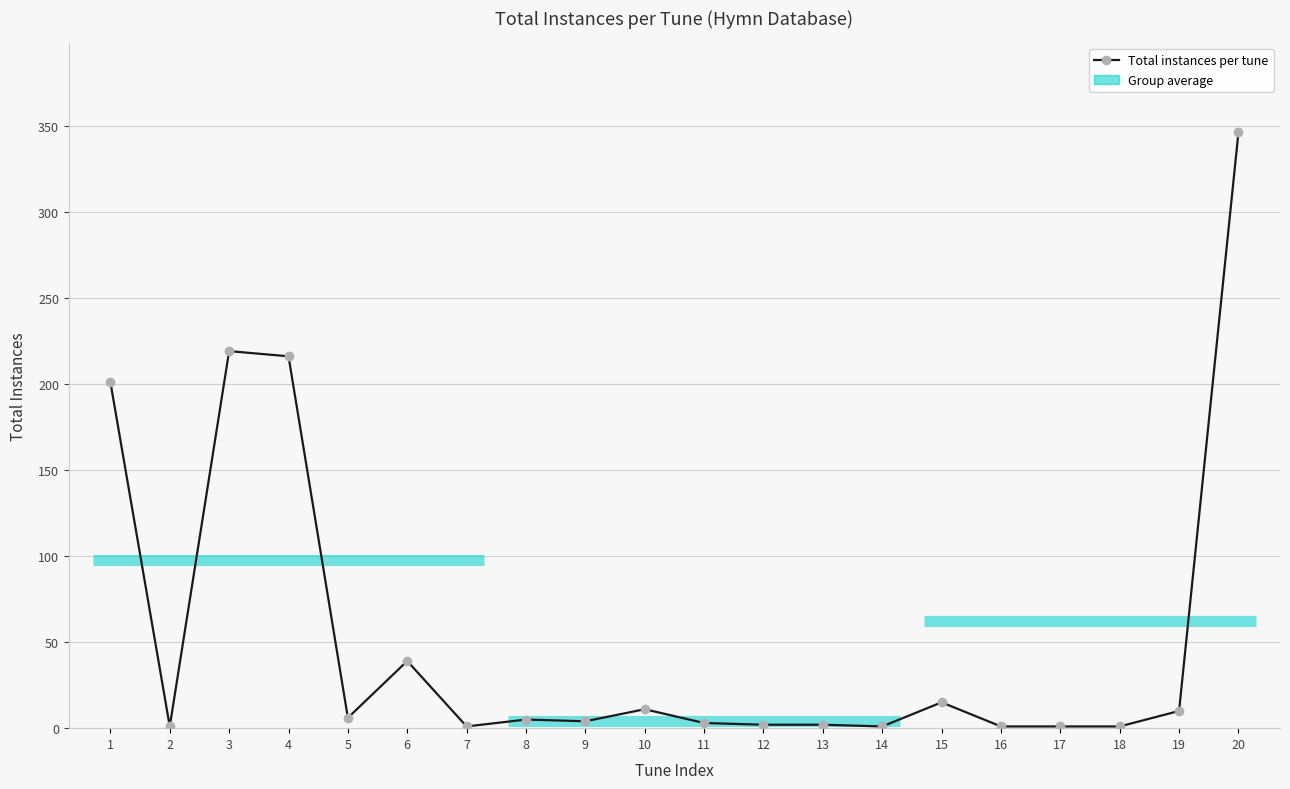

What is the ratio of the value at 6 to the value at 12?

19.5